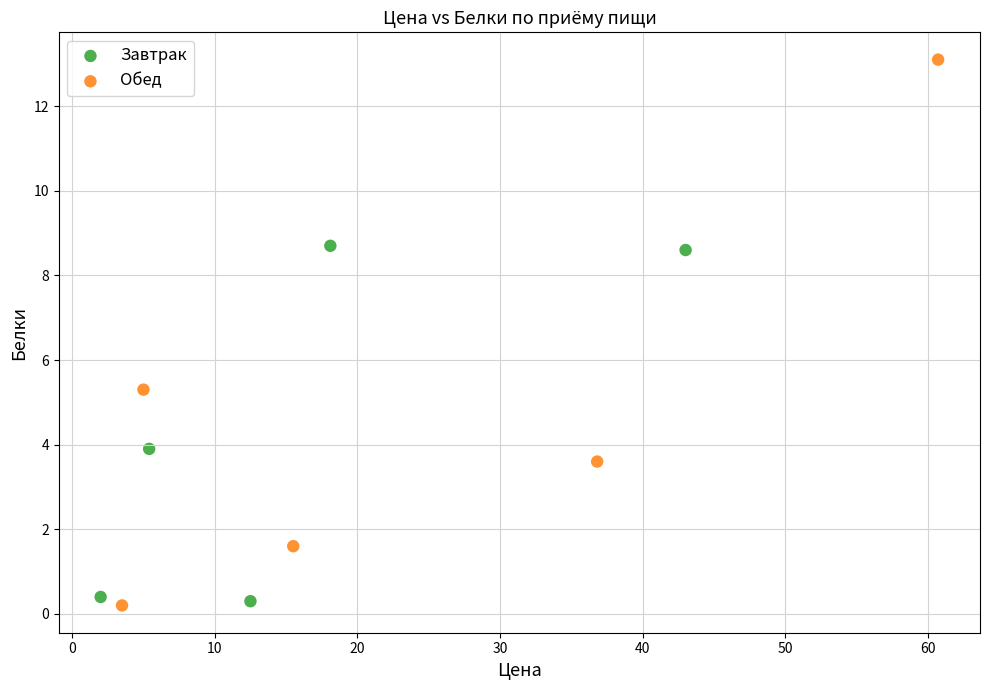

Which series reaches the maximum Y coordinate?

Обед